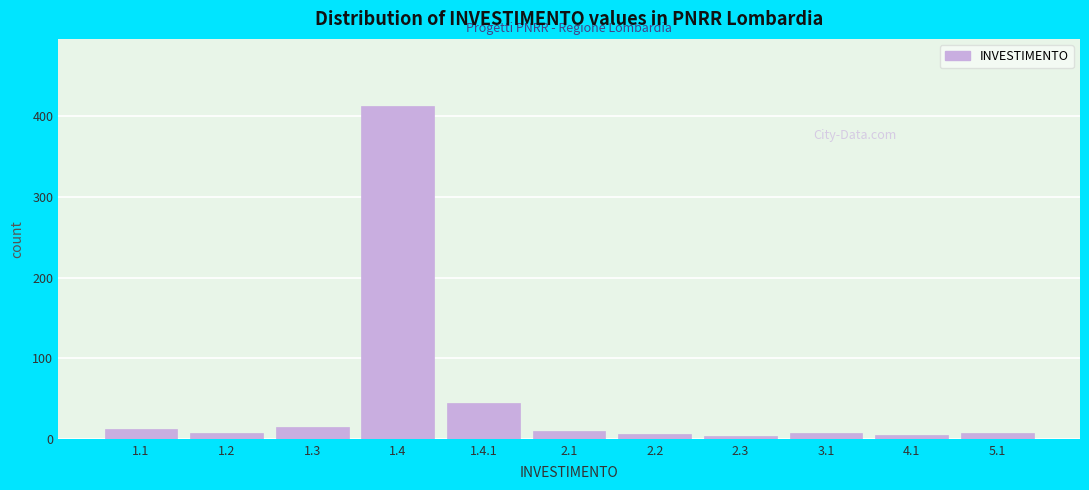

What is the sum of all values?

533